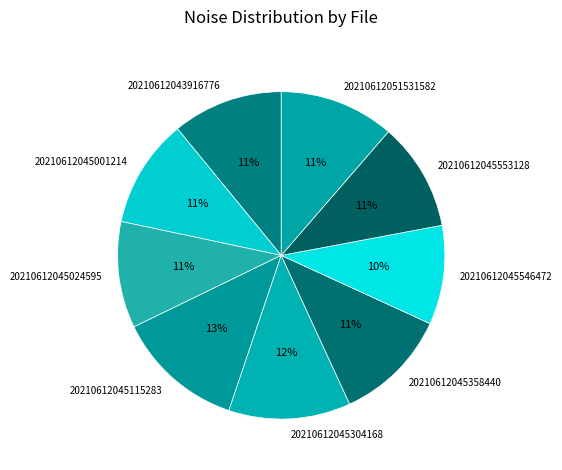

Do 20210612045546472 and 20210612045553128 together represent more than half of the pie?

No